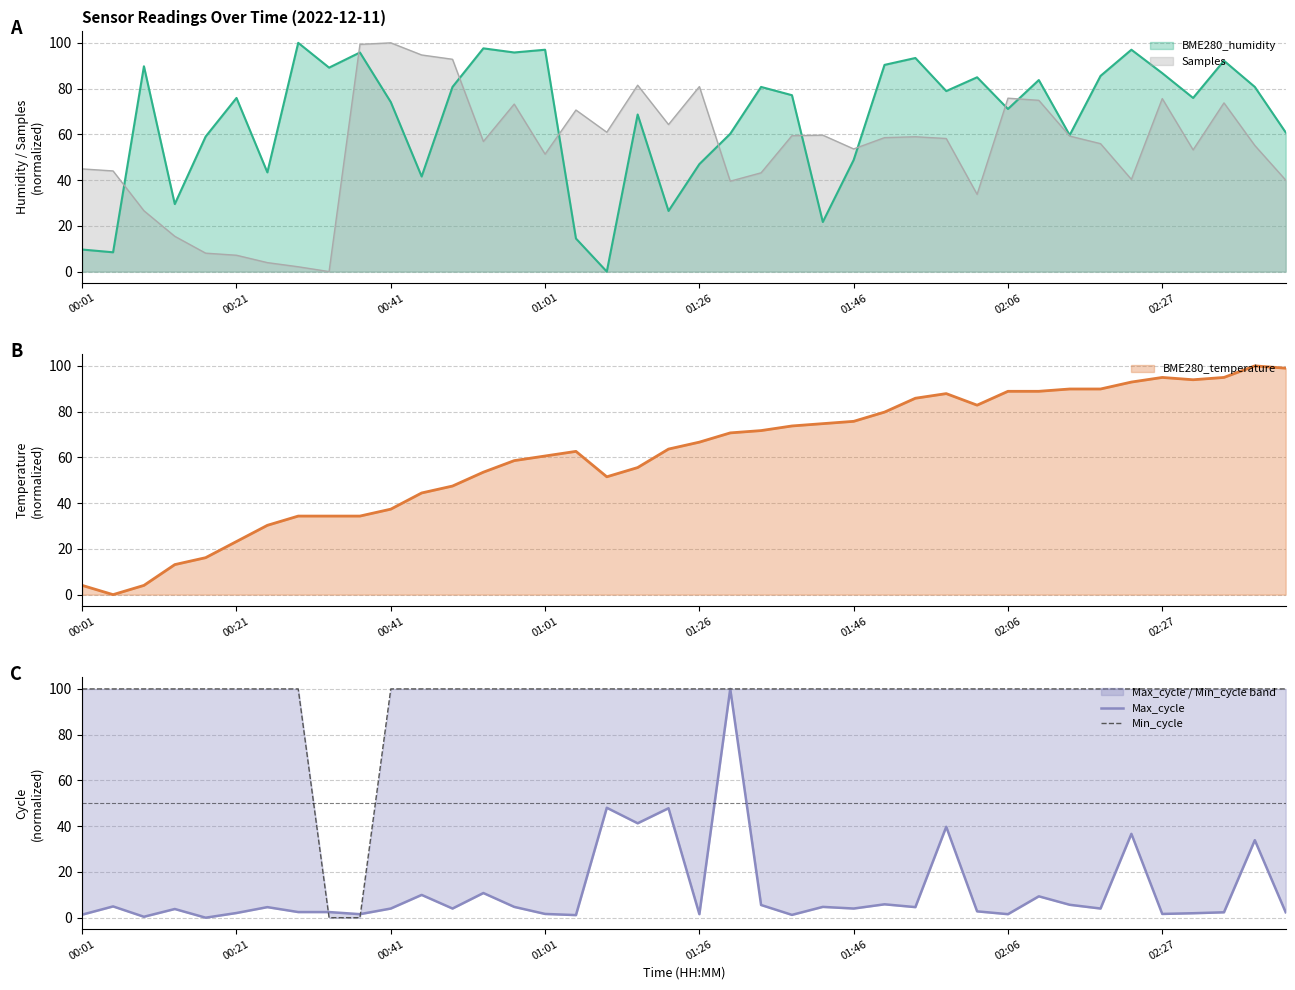

True or false: BME280_temperature has a value of 75.8 at 01:46.

True